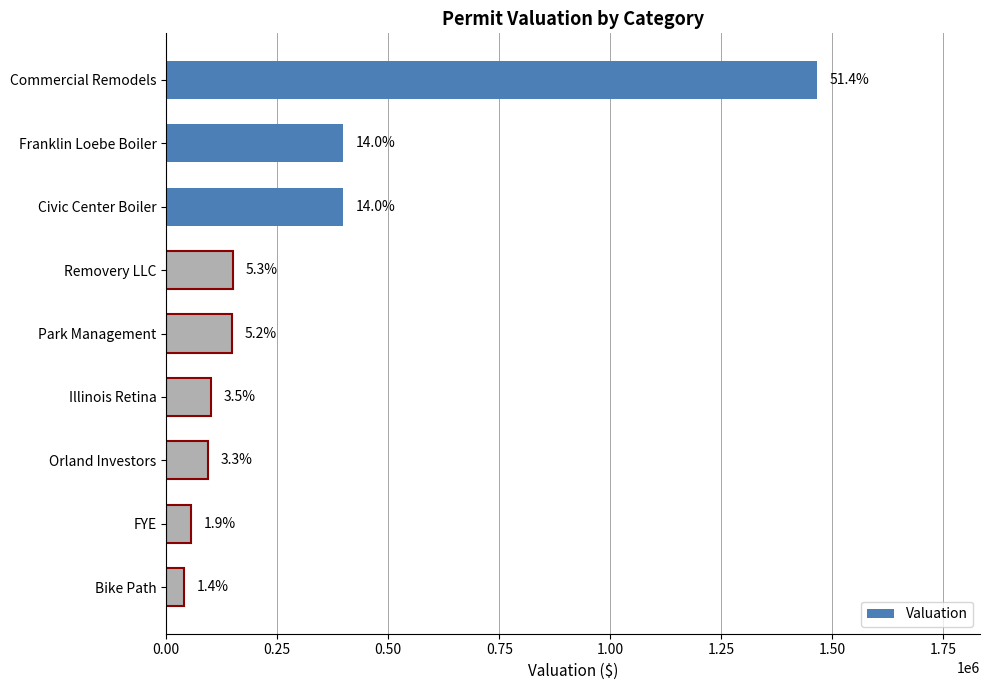

Are the bars horizontal?

Yes